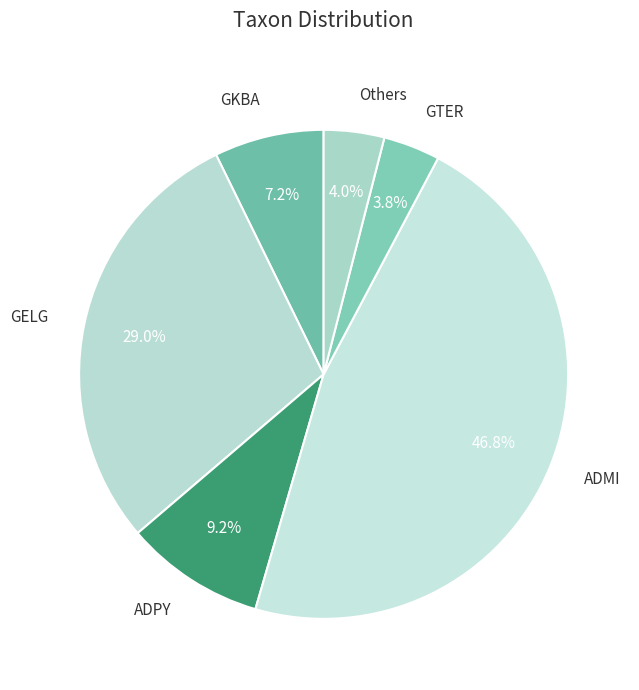

Count the number of slices in the pie.

6